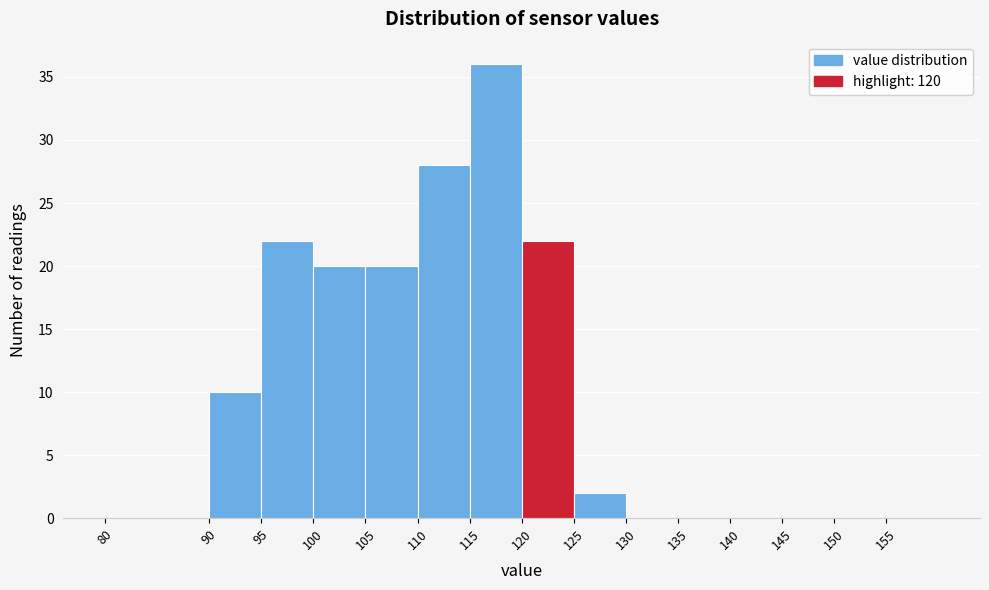

Reading left to right, transcribe this chart: for each bar, give the range it covers on the x-axis and its height. The values are not printed on the chart, so give them approximately, as read against the axis.

80 to 90: 0
90 to 95: 10
95 to 100: 22
100 to 105: 20
105 to 110: 20
110 to 115: 28
115 to 120: 36
120 to 125: 22
125 to 130: 2
130 to 135: 0
135 to 140: 0
140 to 145: 0
145 to 150: 0
150 to 155: 0
155 to 160: 0